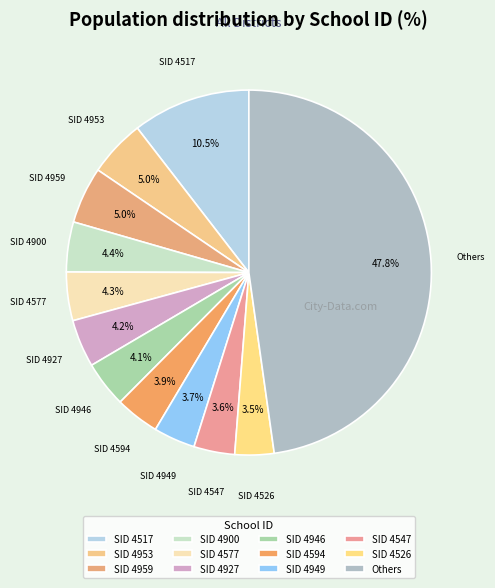

How much of the chart is everything except SID 4946?

95.9%